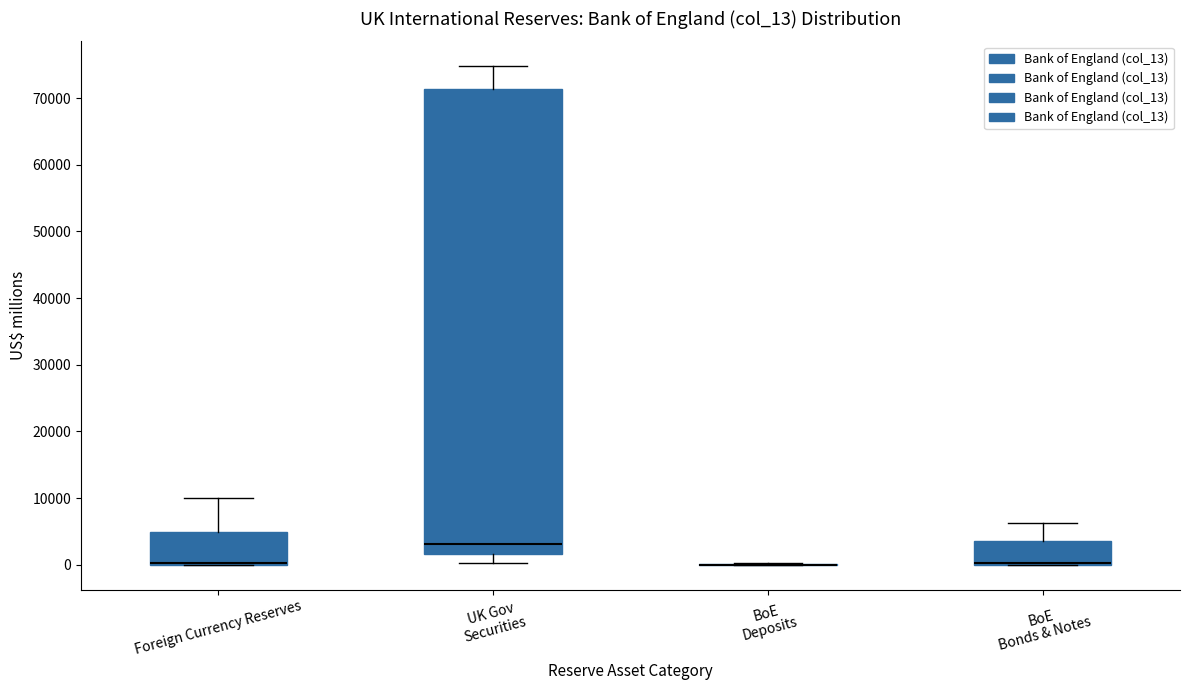

Which box is the tallest, from its lower edge to its upper edge?

UK Gov Securities